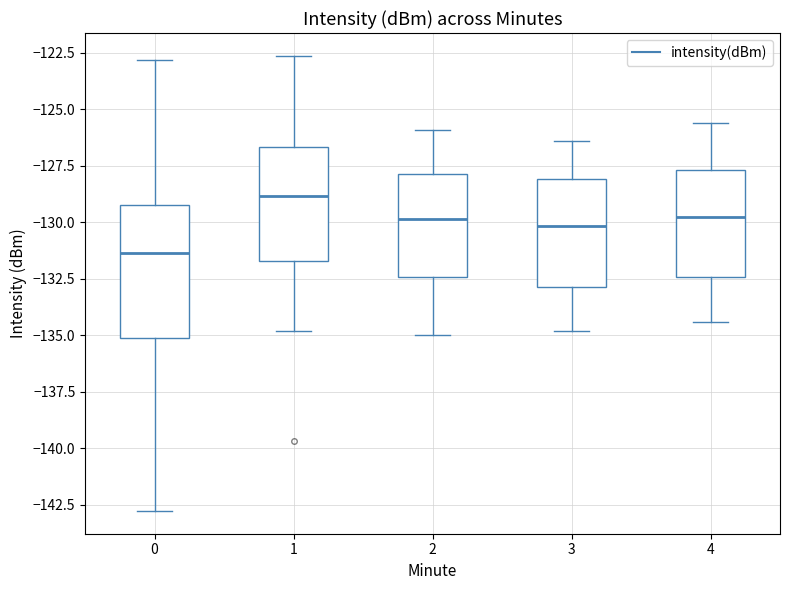

Which box is the tallest, from its lower edge to its upper edge?

0